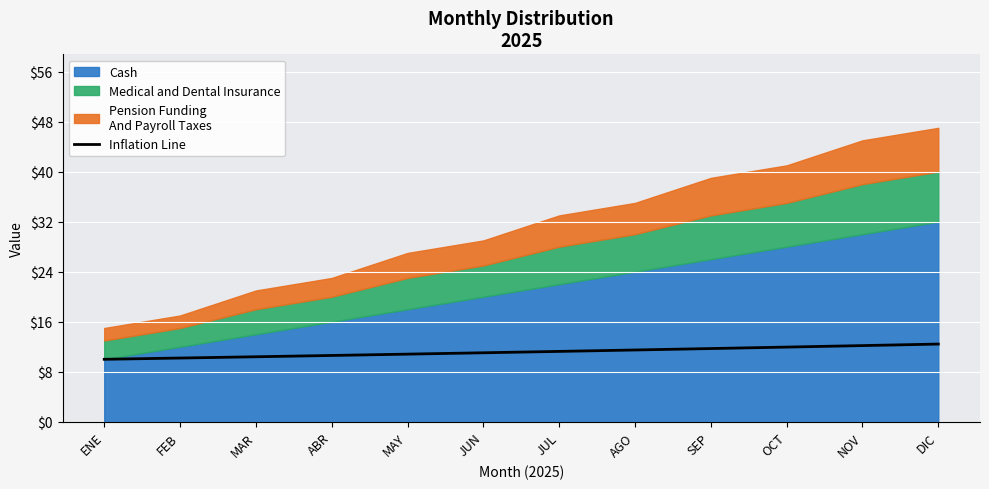

True or false: the data has more than 2 interior local peaks.

False